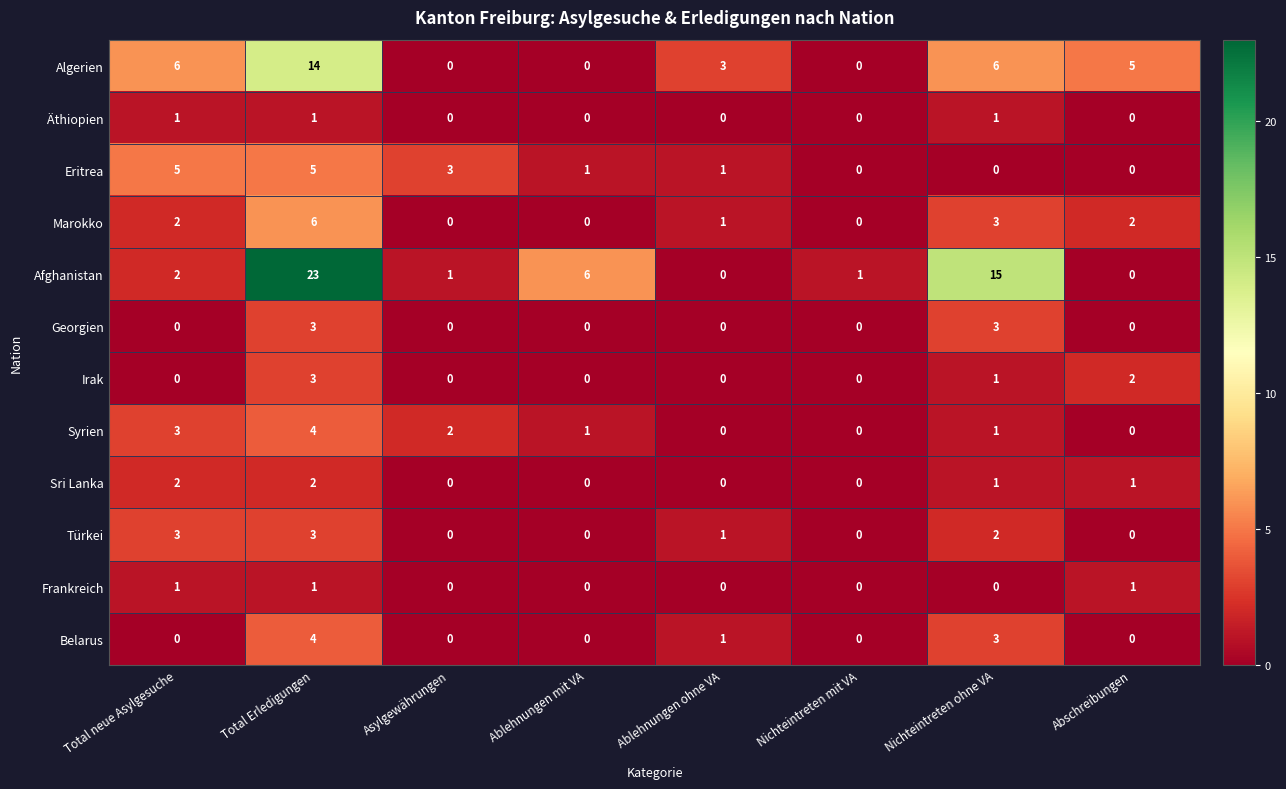

Which series has the largest range (max minus min)?

Afghanistan